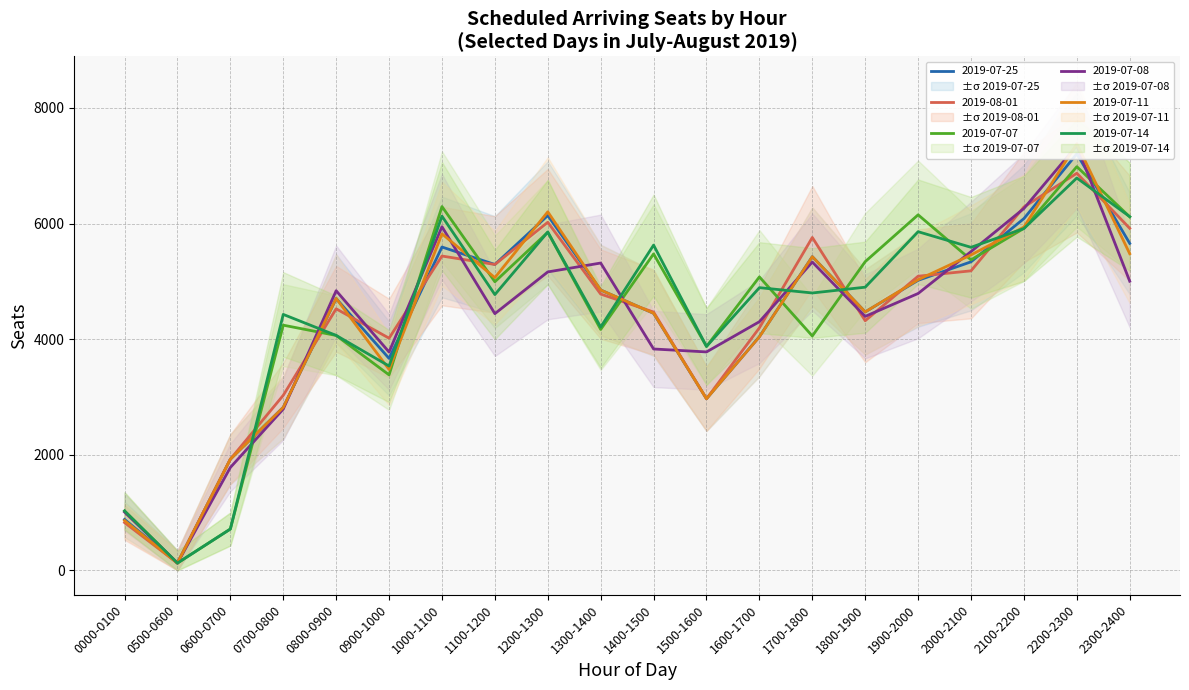

What is the highest value of the 2019-07-14 series?

6788